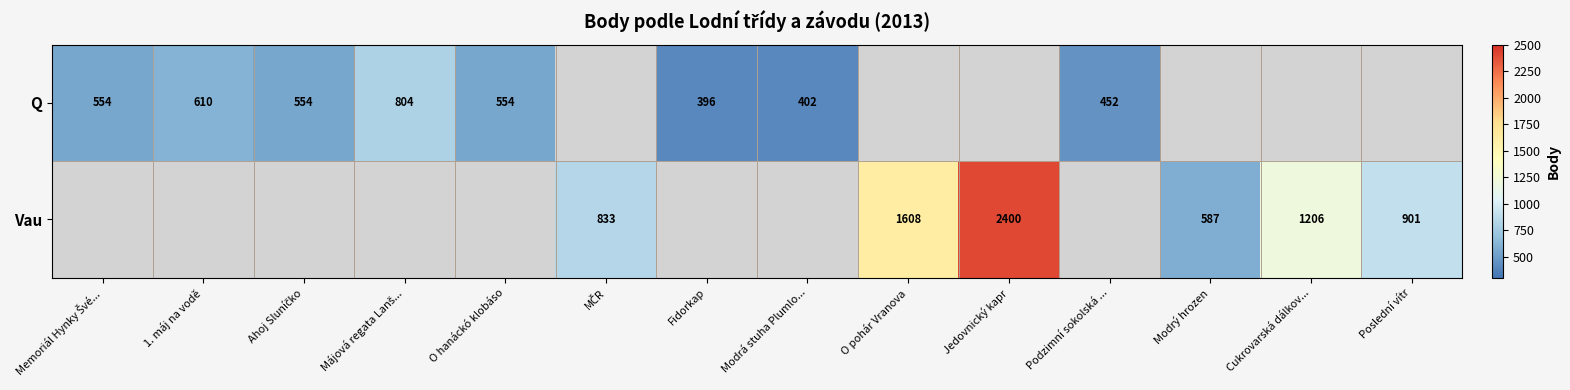

The Q series shows 895 at O hanáckó klobáso. True or false?

False